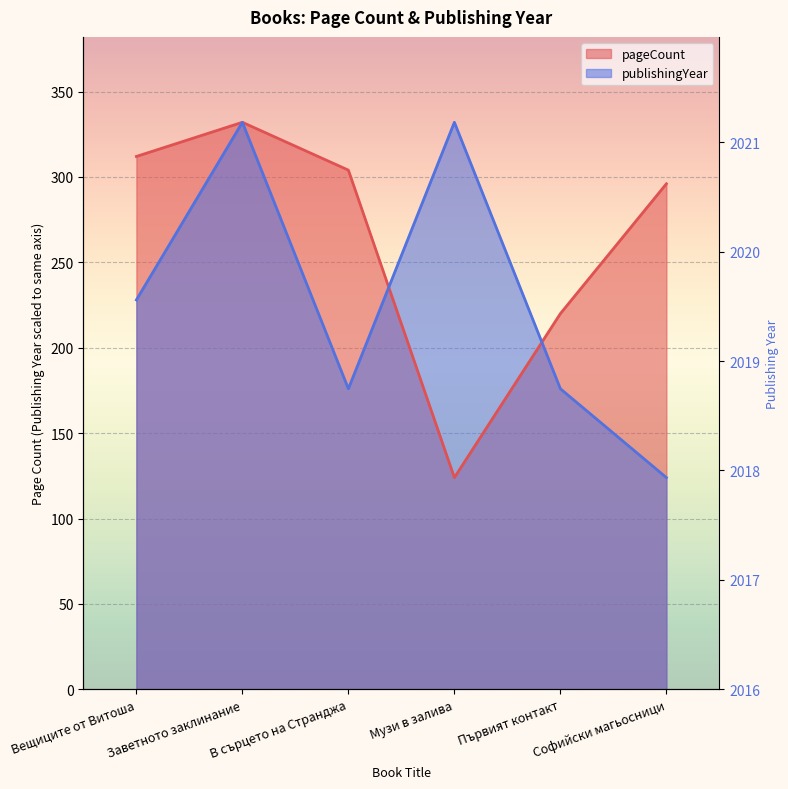

In publishingYear, how many points are higher than both neighbors (excluding endpoints)?

2